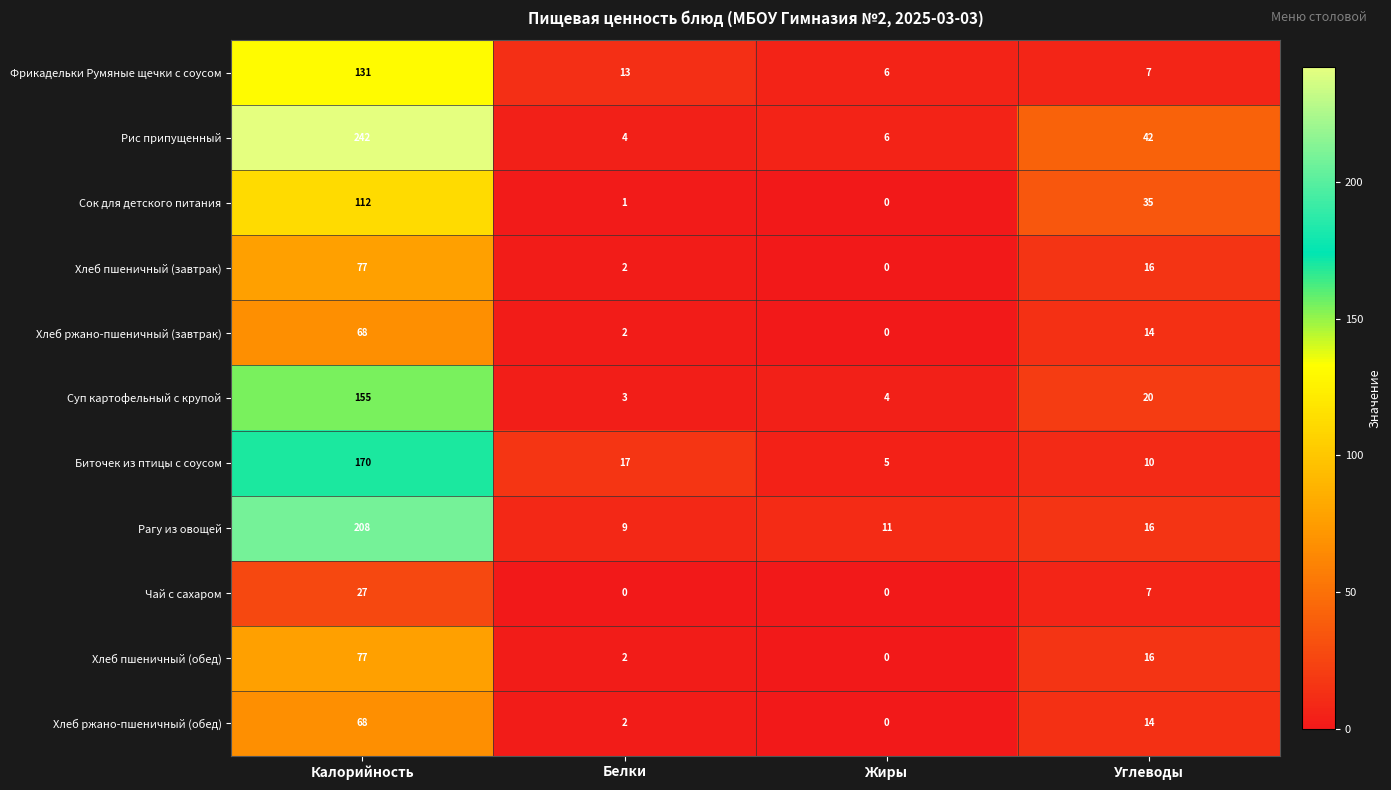

At which category is the sum across all series the highest?

Калорийность